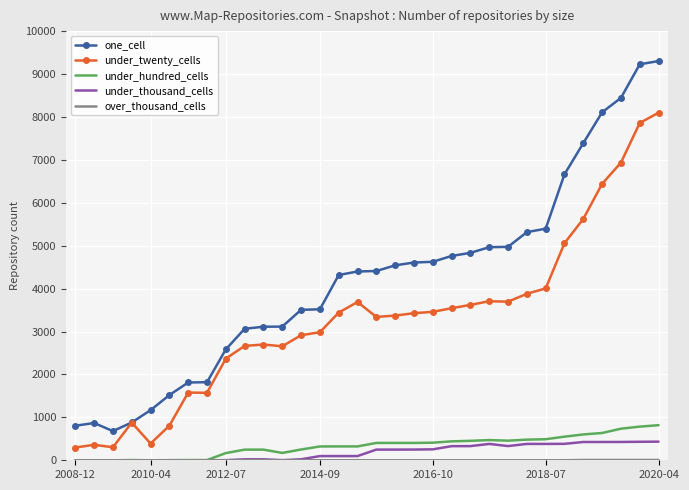

What is the highest value of the one_cell series?

9302